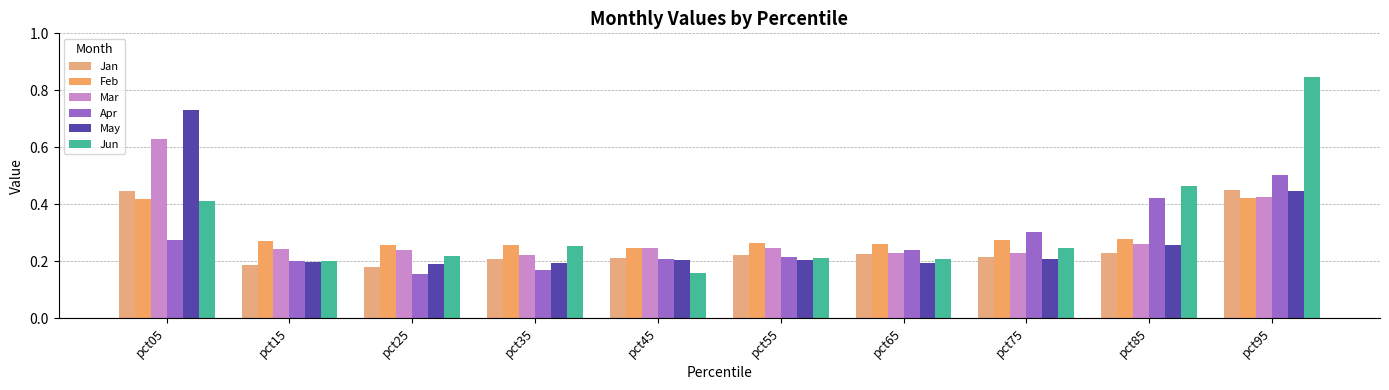

True or false: Jan has a value of 0.1 at pct15.

False